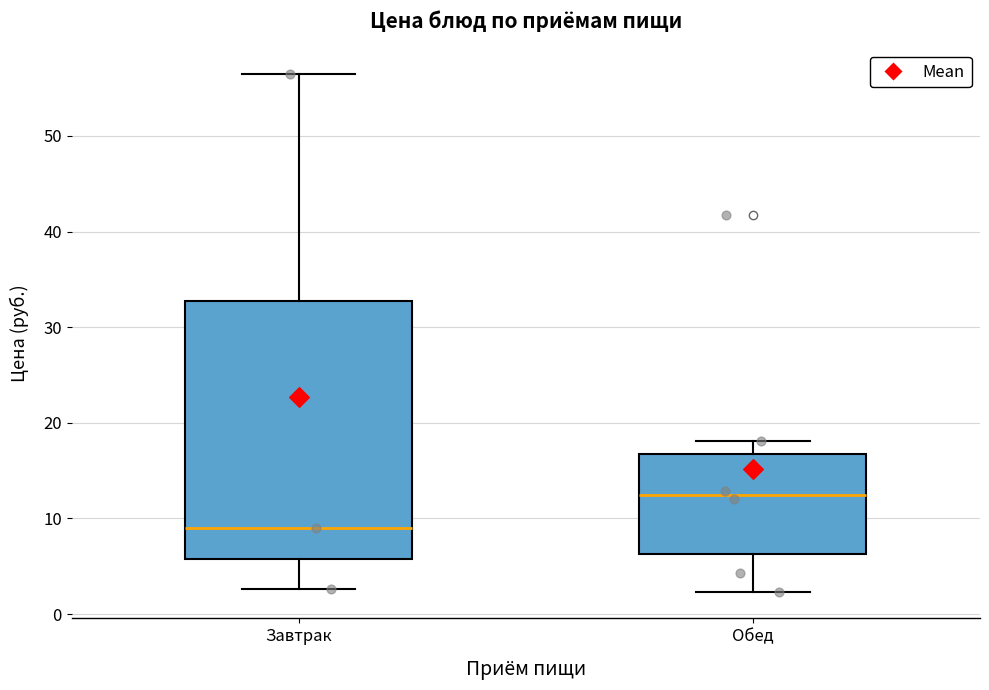

Which box's median line is the highest?

Обед